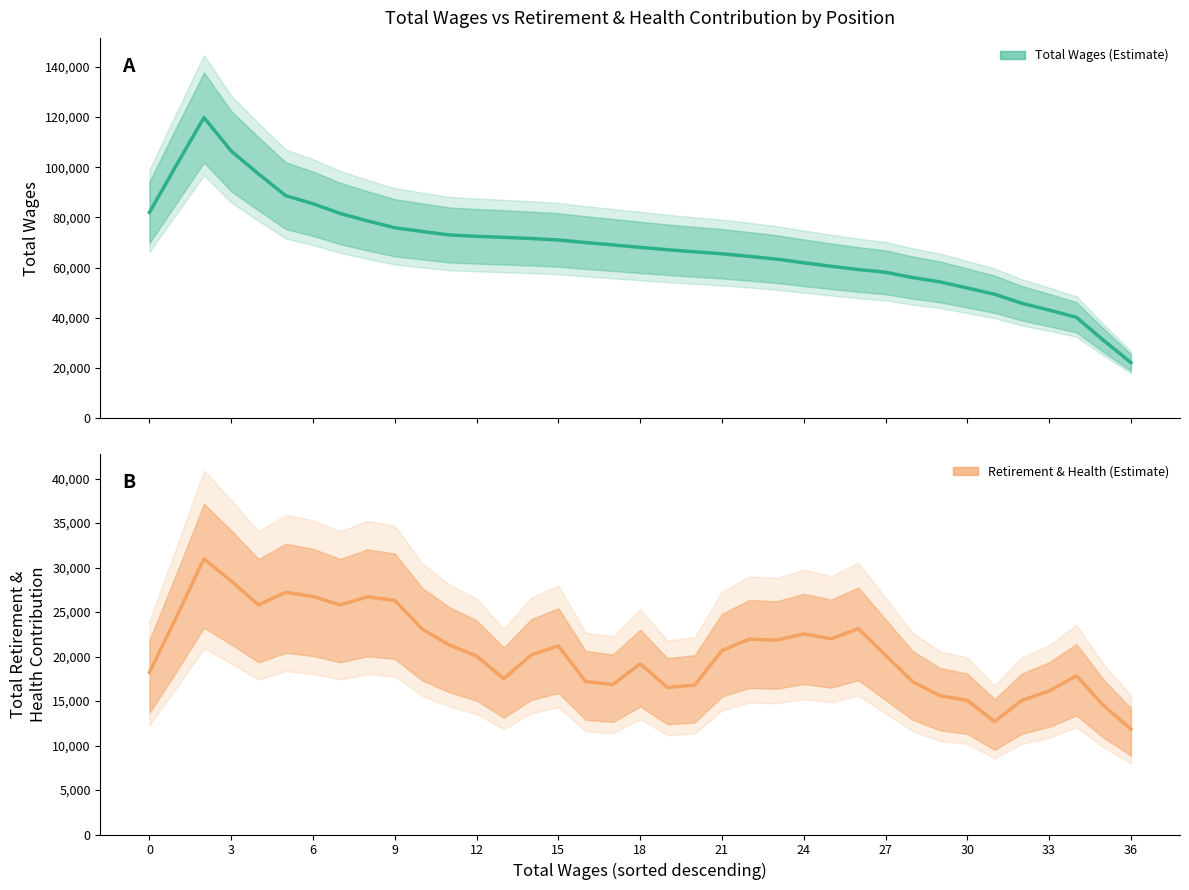

How many values are below 20164?

18